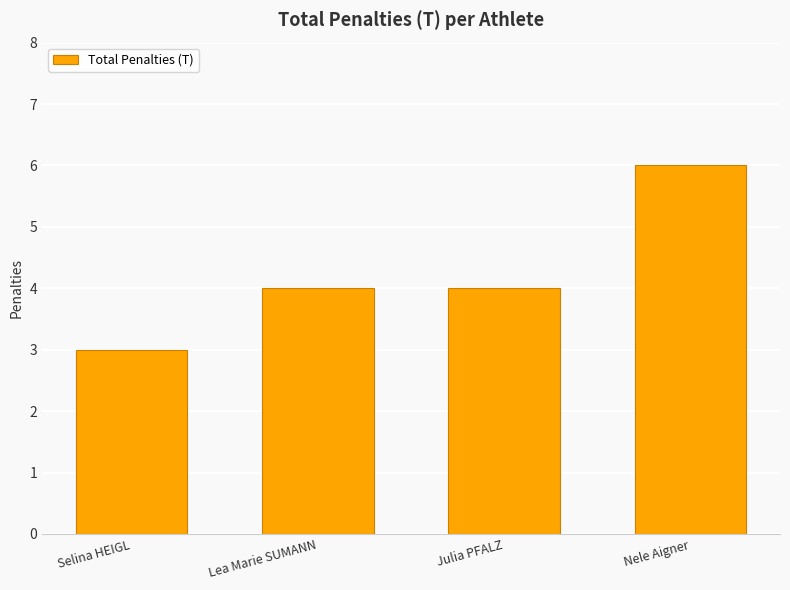

Read the value at Selina HEIGL.

3